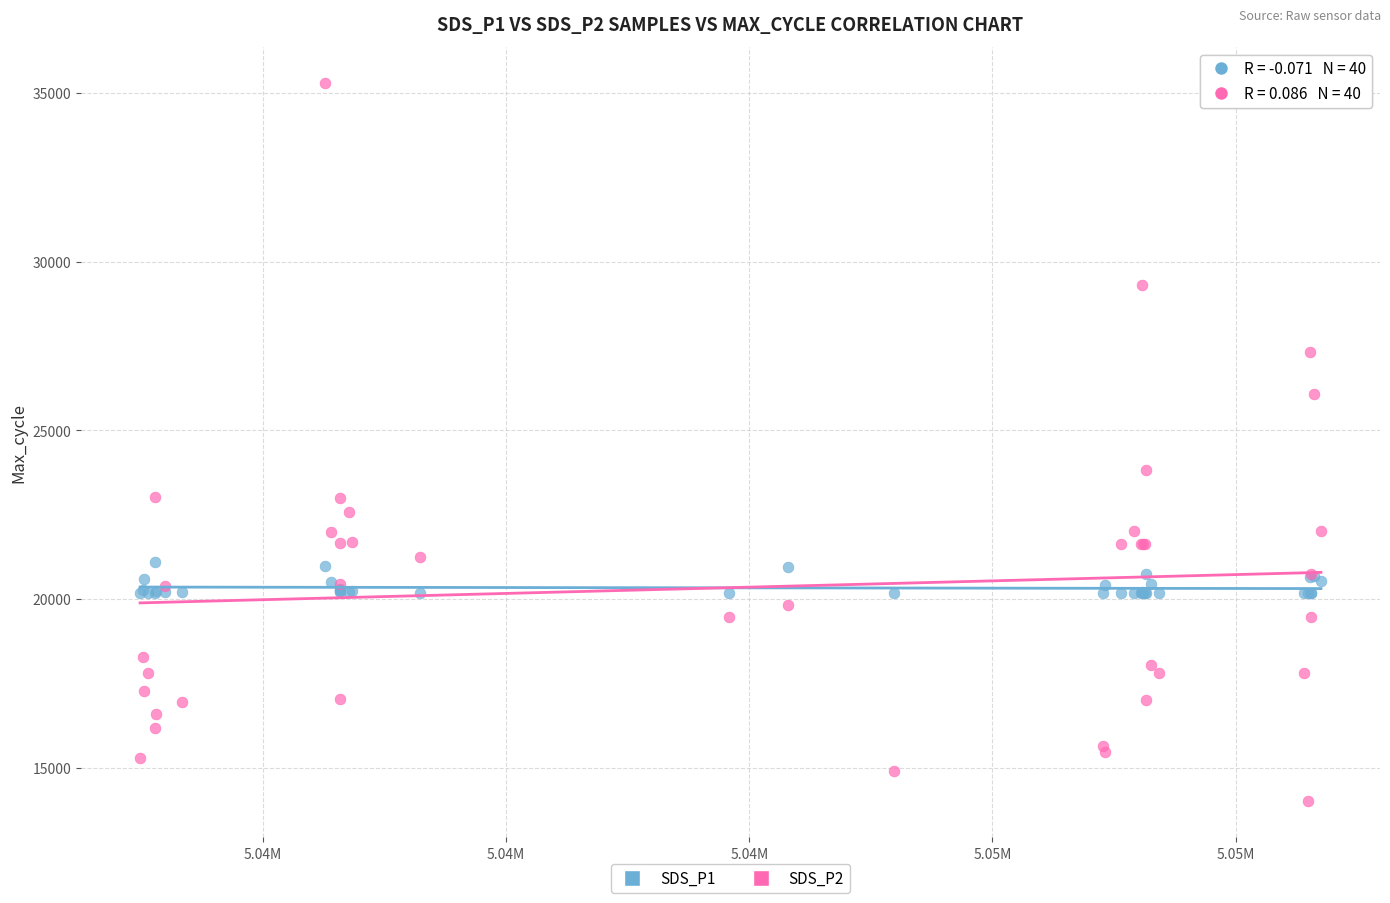

Which series contains the highest Y value?

SDS_P2